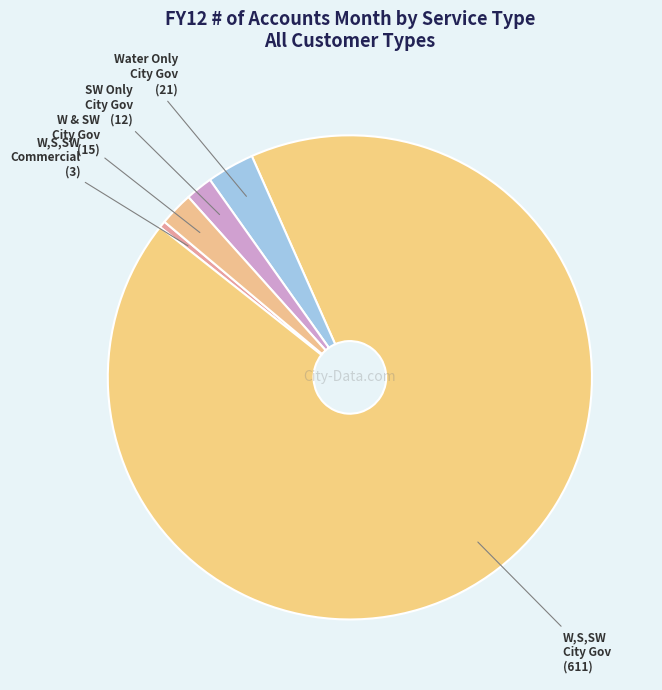

Is the sum of SW Only City Gov and W,S,SW City Gov greater than half?

Yes